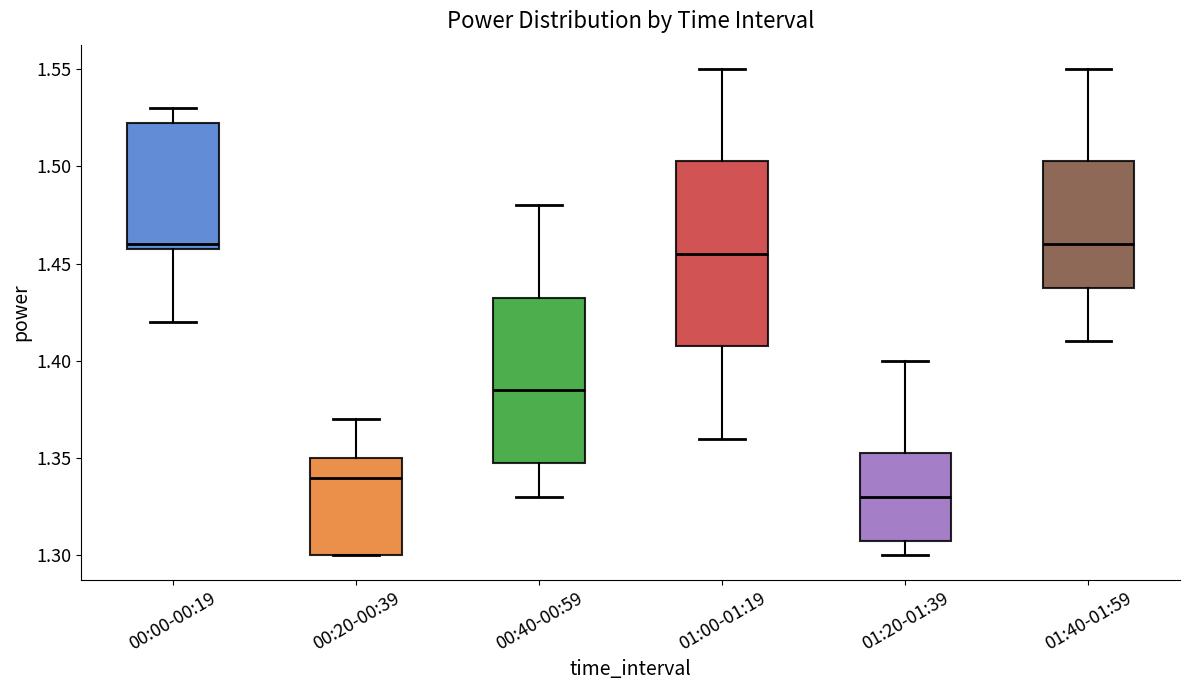

Reading left to right, transcribe this box plot: for each box, give where its median line is, the range the box spans, and where its two whiskers end, as read against the y-axis. The values are not printed on the chart, so give them approximately, as read against the axis.

00:00-00:19: median 1.460 (just above the box's lower edge), box 1.460 to 1.525, whiskers 1.420 to 1.530
00:20-00:39: median 1.340, box 1.300 to 1.350, whiskers 1.300 to 1.370
00:40-00:59: median 1.385, box 1.350 to 1.435, whiskers 1.330 to 1.480
01:00-01:19: median 1.455, box 1.410 to 1.505, whiskers 1.360 to 1.550
01:20-01:39: median 1.330, box 1.310 to 1.355, whiskers 1.300 to 1.400
01:40-01:59: median 1.460, box 1.440 to 1.505, whiskers 1.410 to 1.550